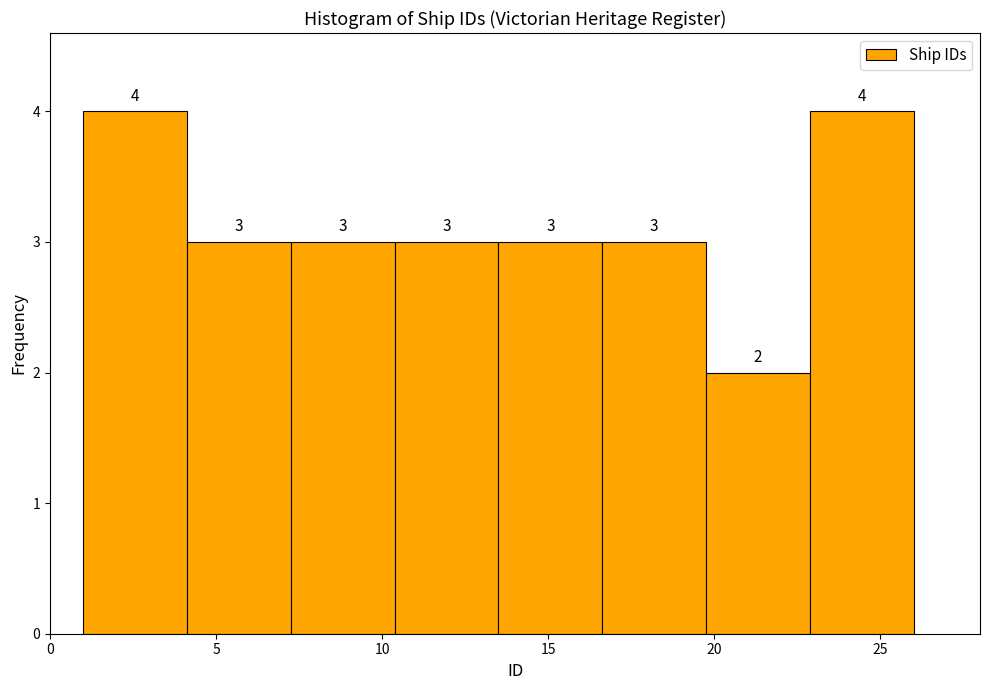

Reading left to right, transcribe this chart: for each bar, give the range it covers on the x-axis and its height. The bar edges are not printed on the chart, so give them approximately, as read against the axis.

1.0 to 4.0: 4
4.0 to 7.5: 3
7.5 to 10.5: 3
10.5 to 13.5: 3
13.5 to 16.5: 3
16.5 to 20.0: 3
20.0 to 23.0: 2
23.0 to 26.0: 4